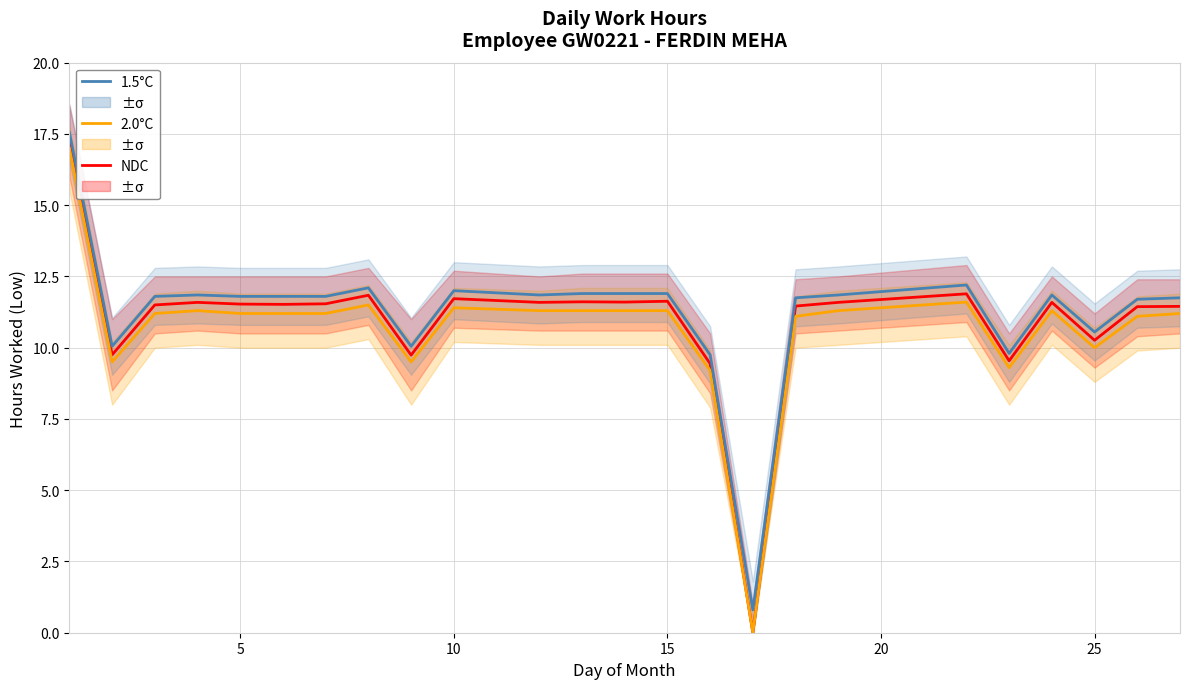

Count the number of data series in this chart.

3